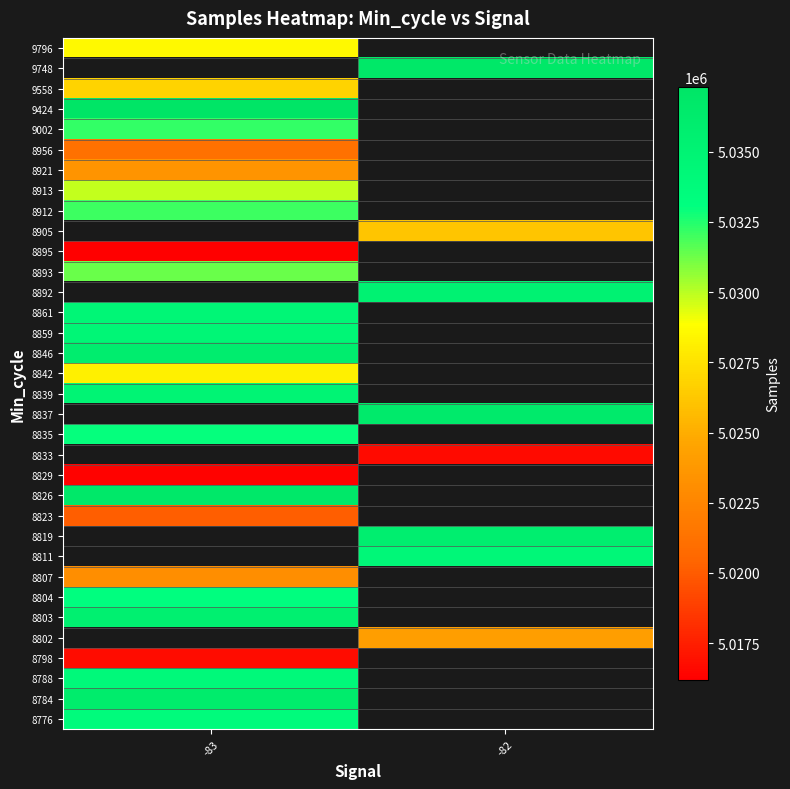

Which category has the highest value across all series?

-83